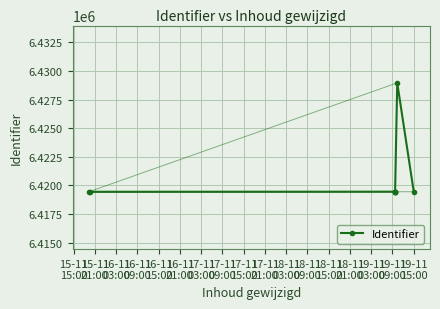

What is the value of the 8th point from the left?

6419456